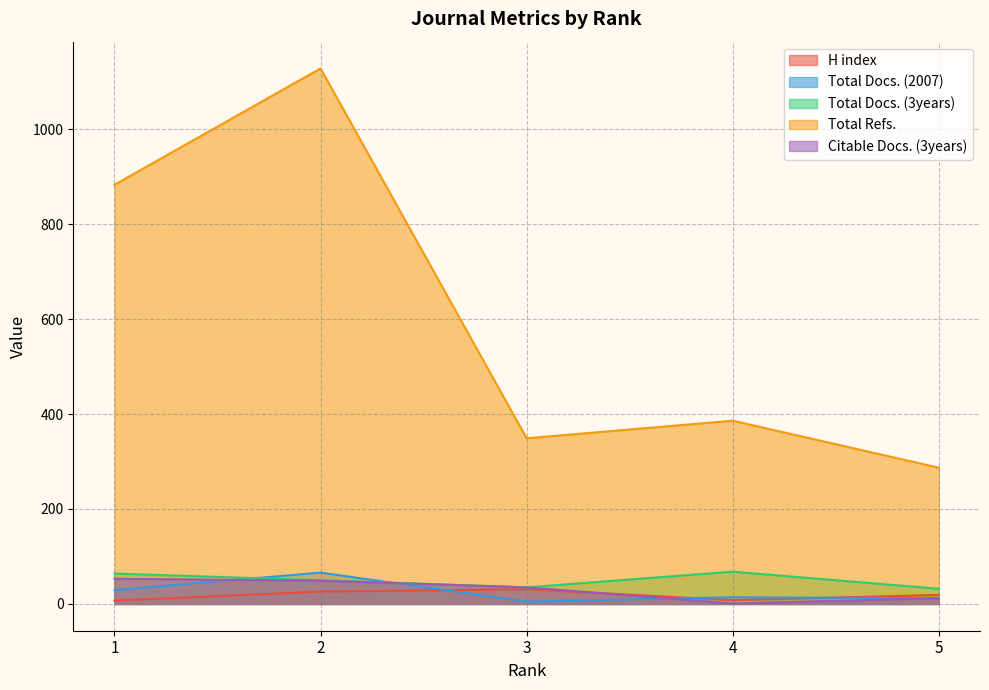

How many data points in Total Docs. (2007) are less than 14?

2